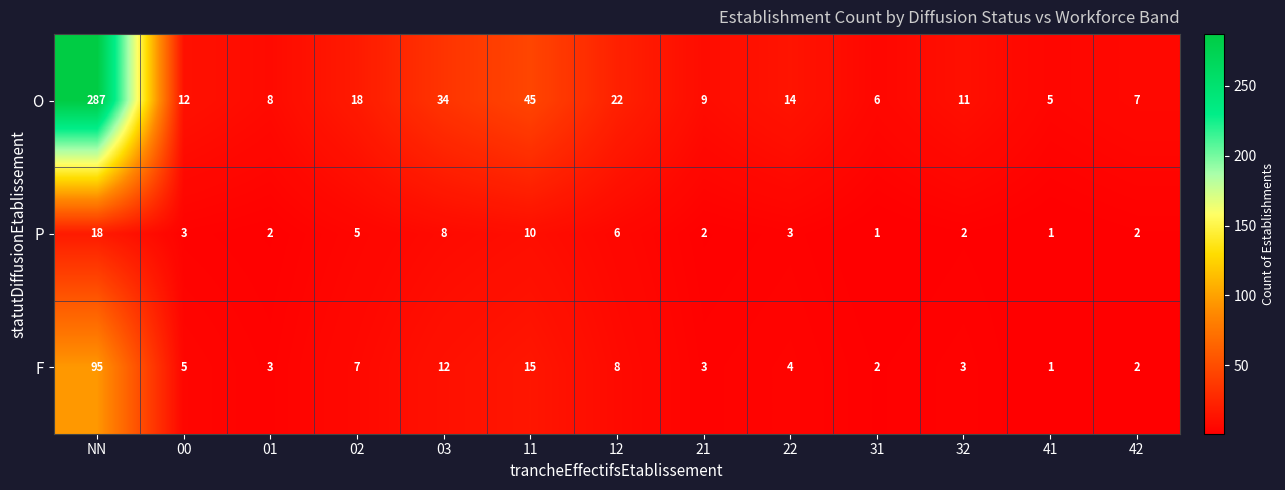

What is the maximum value for P?

18